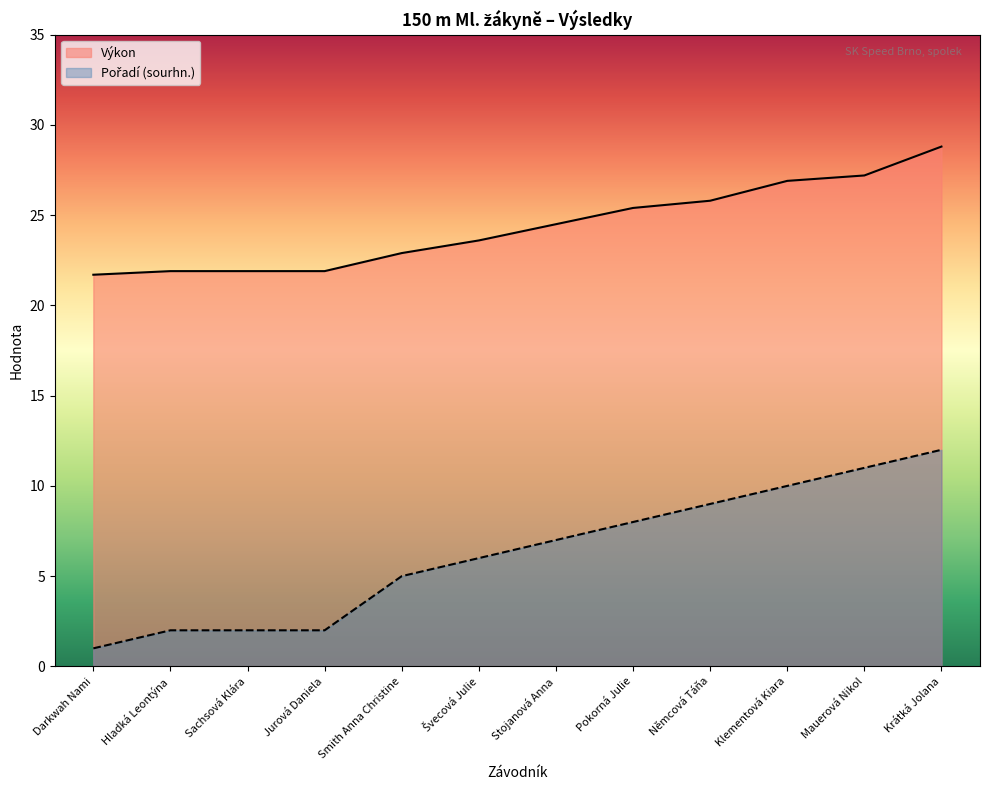

Rank the series by their average value, from highest to lowest.

Výkon, Pořadí (sourhn.)